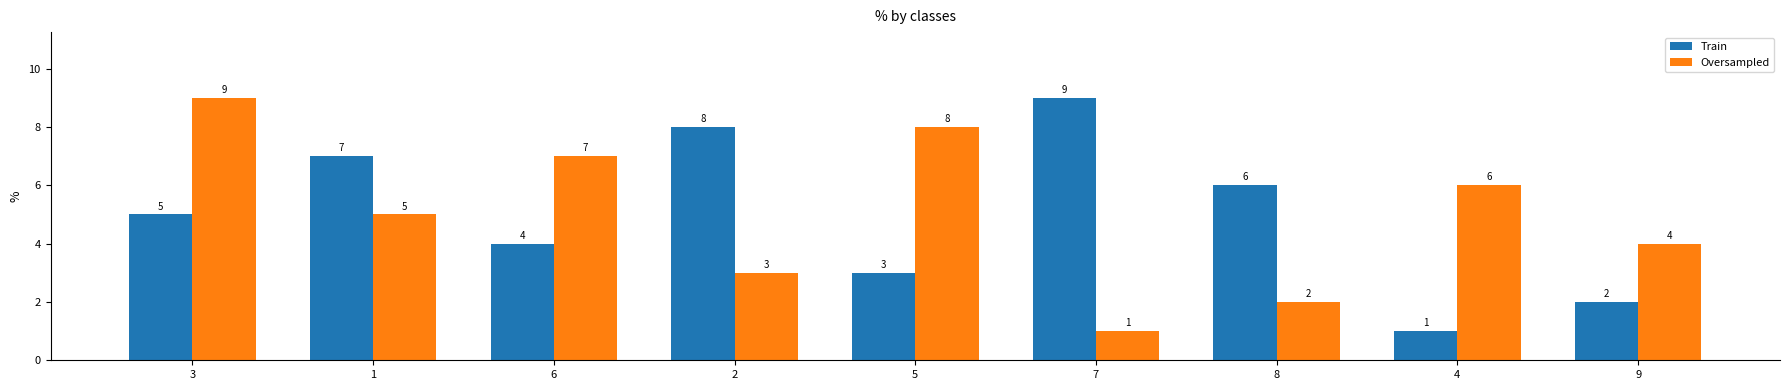

The Train series shows 2 at 2. True or false?

False